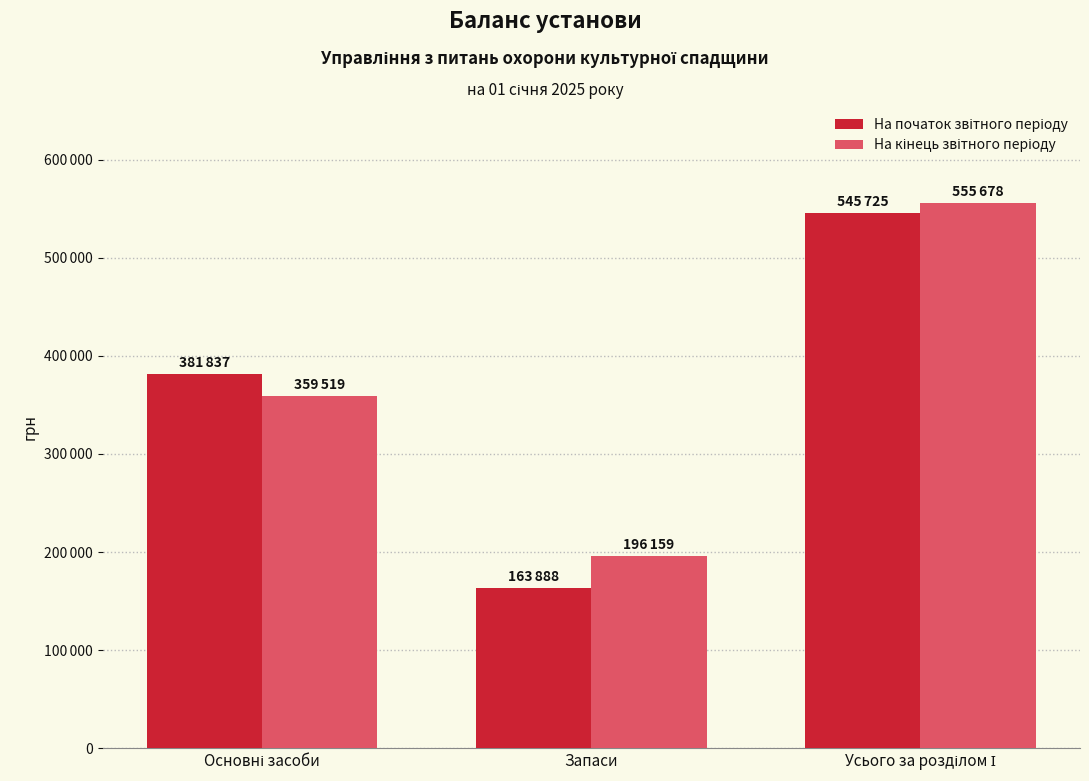

Does the chart contain stacked bars?

No